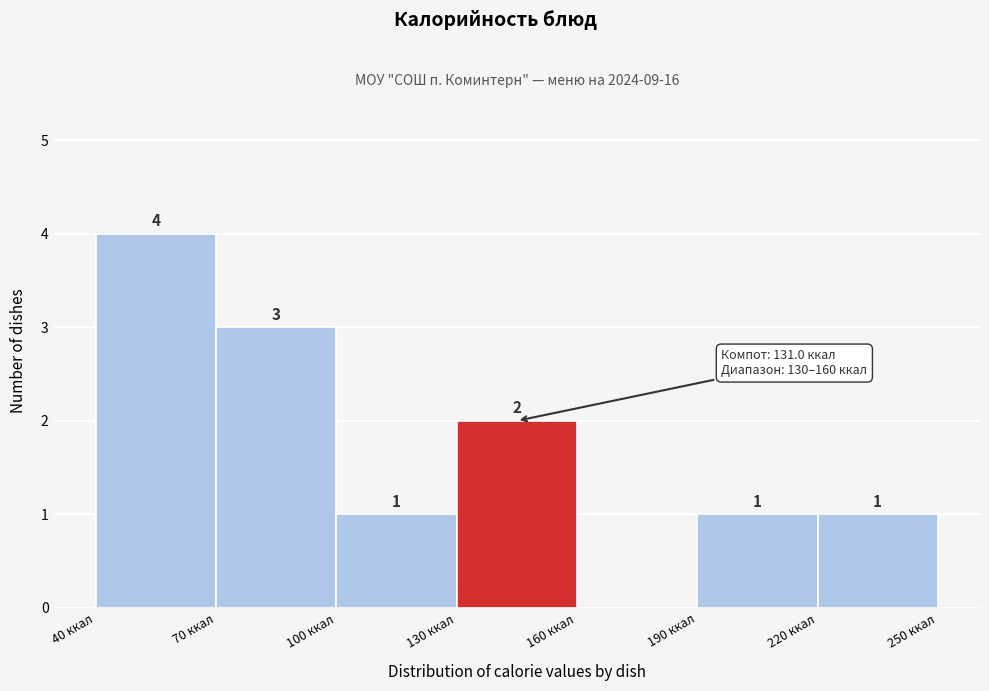

Which range on the x-axis has the tallest bar?

40 to 70